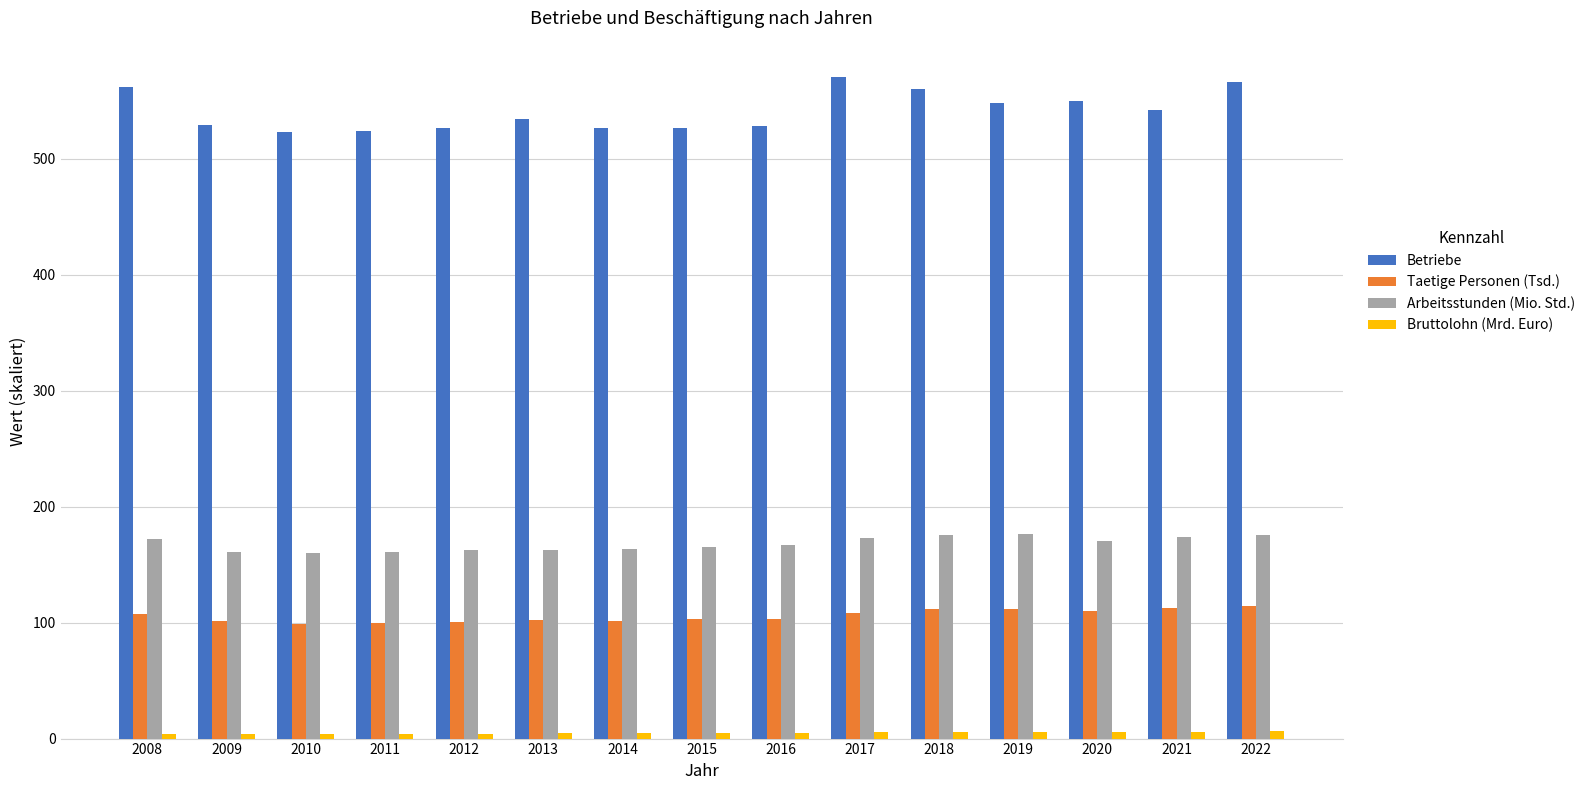

Is it true that Arbeitsstunden (Mio. Std.) equals 80.0 at 2013?

False